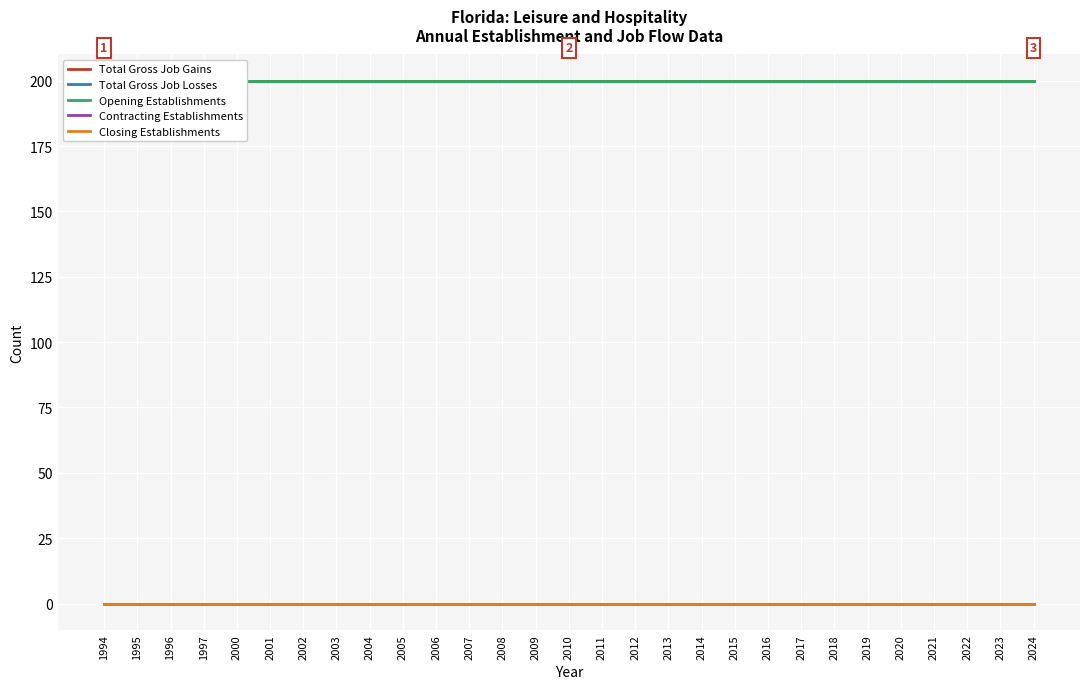

List the labels in order of Contracting Establishments value, smallest first.

1994, 1995, 1996, 1997, 2000, 2001, 2002, 2003, 2004, 2005, 2006, 2007, 2008, 2009, 2010, 2011, 2012, 2013, 2014, 2015, 2016, 2017, 2018, 2019, 2020, 2021, 2022, 2023, 2024